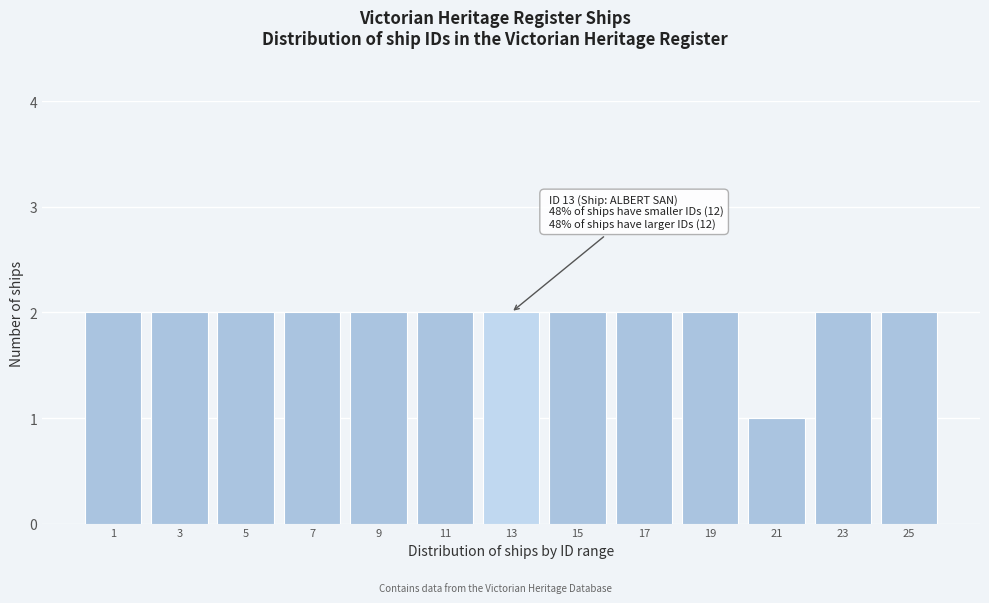

Reading left to right, list all the values displayed in this chart.

1=2	3=2	5=2	7=2	9=2	11=2	13=2	15=2	17=2	19=2	21=1	23=2	25=2